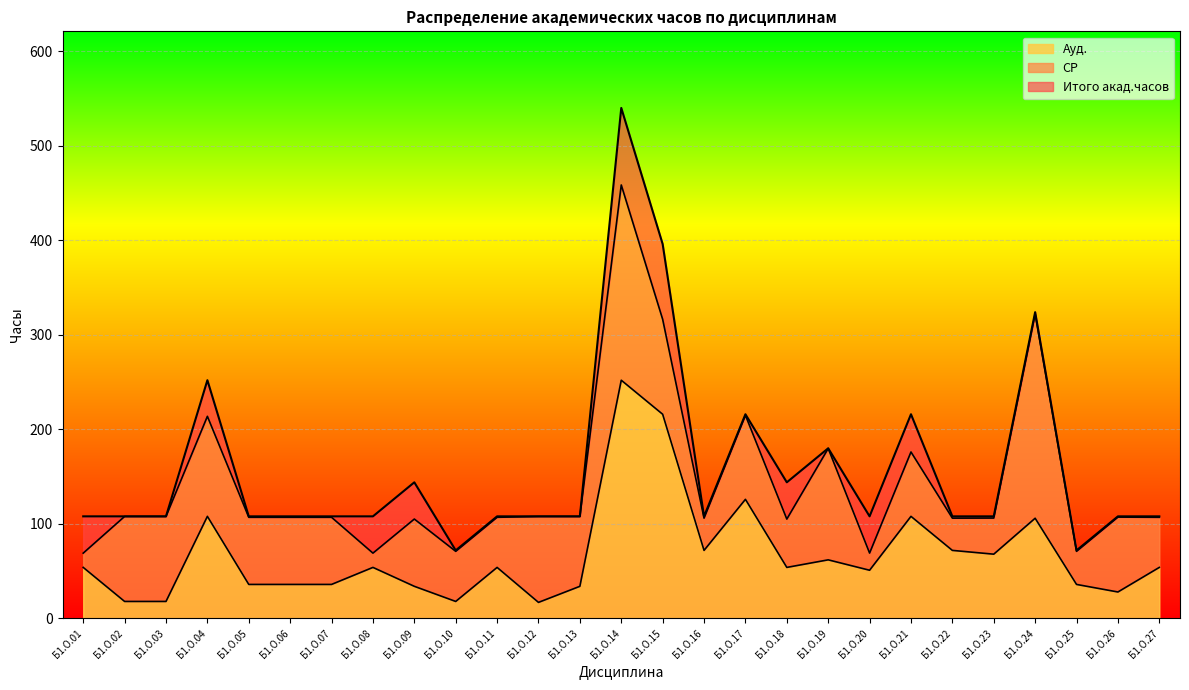

Reading right to left, extract all data points from this chart.

Ауд.: 54	28	36	106	68	72	108	51	62	54	126	72	216	252	34	17	54	18	34	54	36	36	36	108	18	18	54
Итого акад.часов: 108	108	72	324	108	108	216	108	180	144	216	108	396	540	108	108	108	72	144	108	108	108	108	252	108	108	108